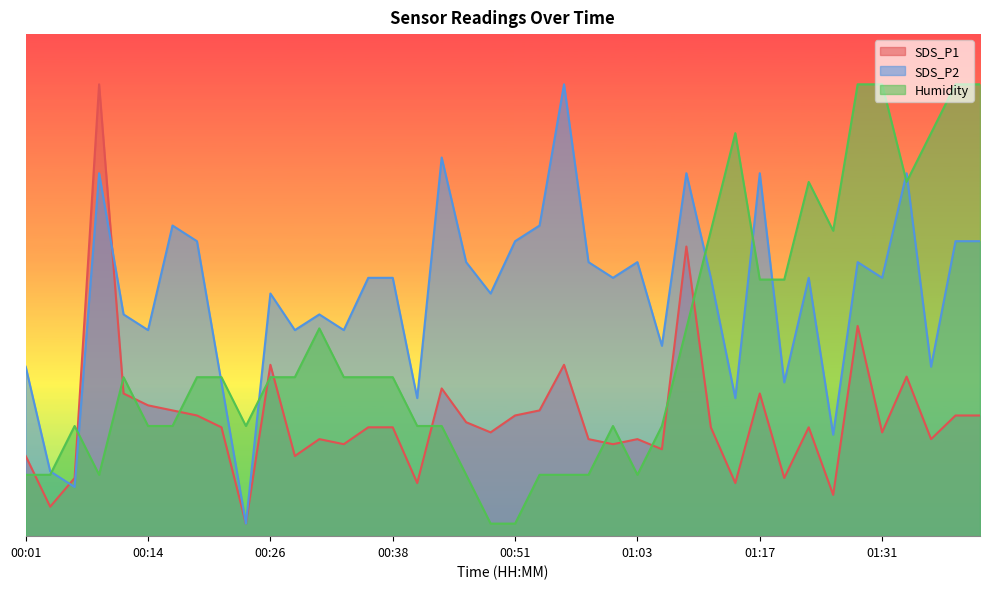

What is the label of the 1st point from the left?

00:01